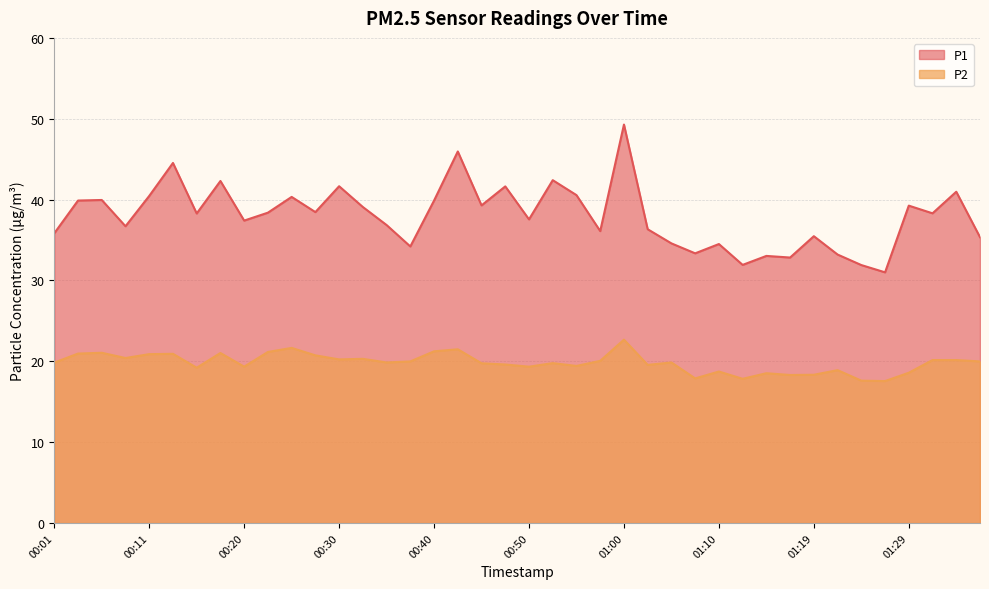

What is the value of the P2 point at the 20th from the left?

19.6